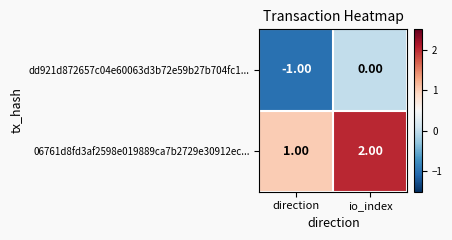

List the series in order of their overall mean, lowest first.

dd921d872657c04e60063d3b72e59b27b704fc1..., 06761d8fd3af2598e019889ca7b2729e30912ec...